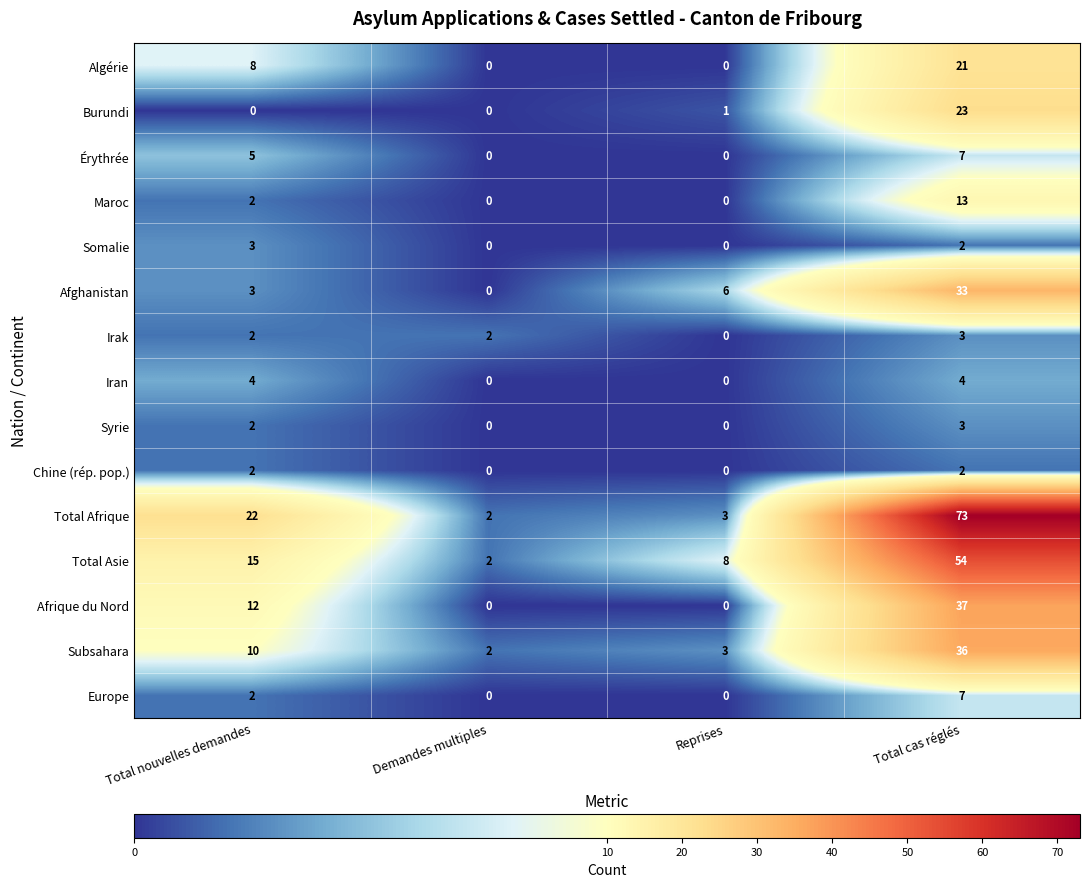

Where does the Somalie series first go above 2?

Total nouvelles demandes